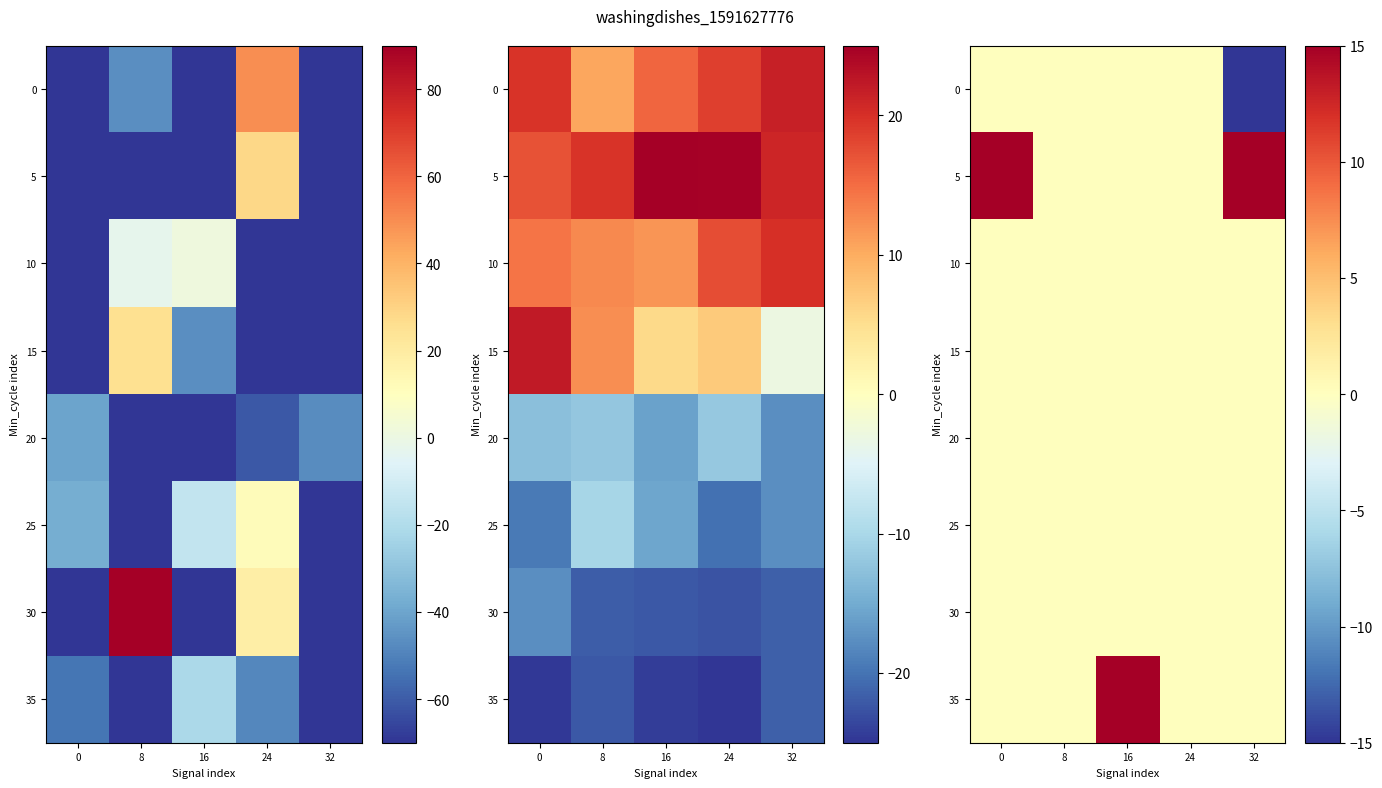

At 8, list the series in order from largest to smallest.

0, 5, 10, 15, 20, 25, 30, 35